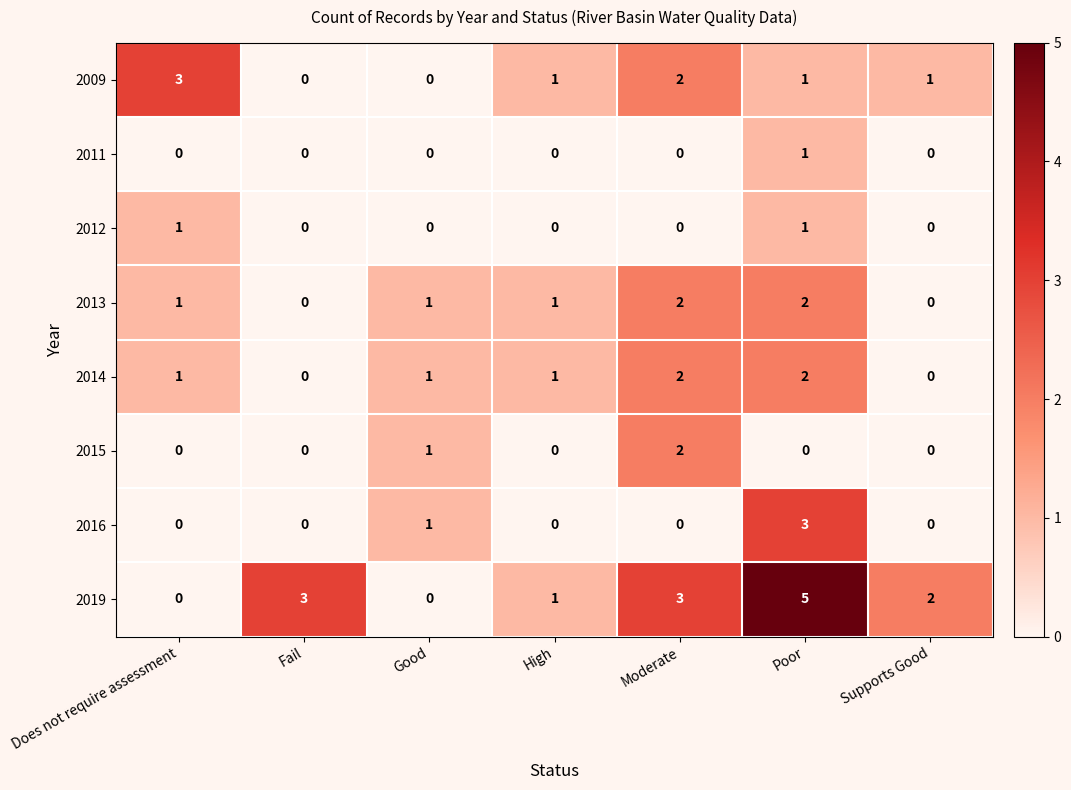

What is the maximum value shown in the chart?

5